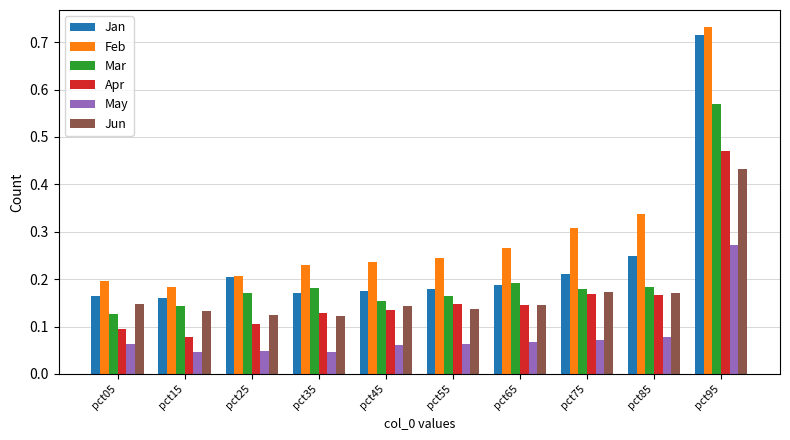

True or false: Jan has a value of 0.2 at pct05.

True